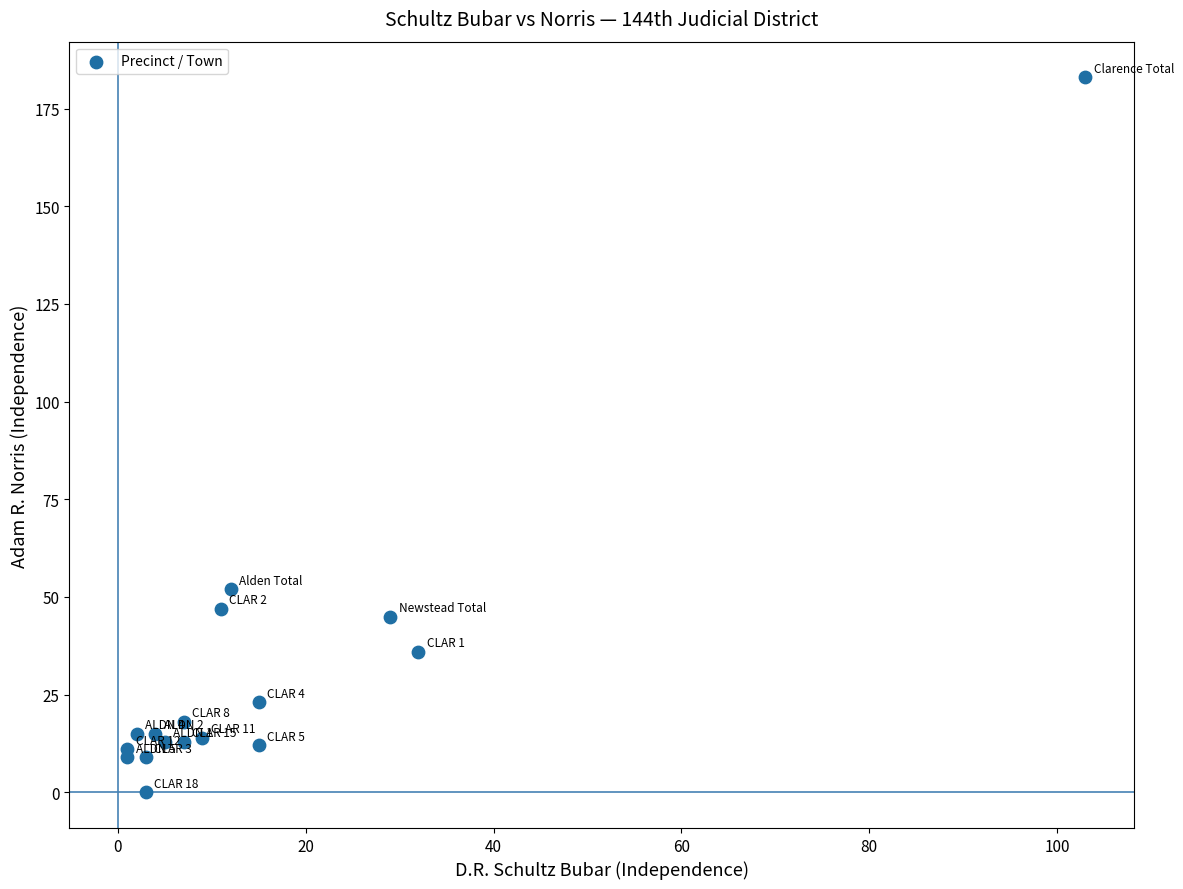

What Y value in the scatter plot is closest to 91?

52